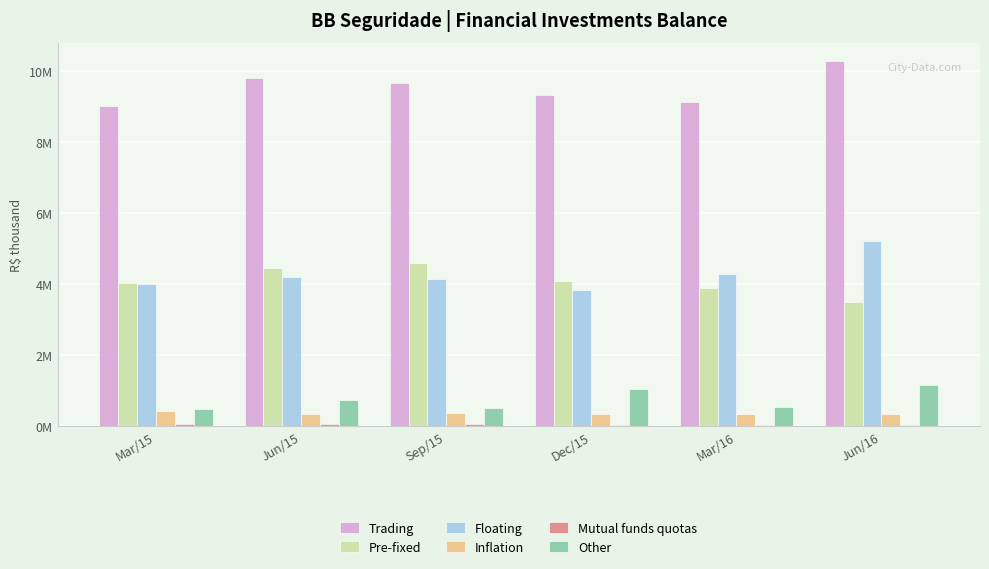

Which series has the largest range (max minus min)?

Floating